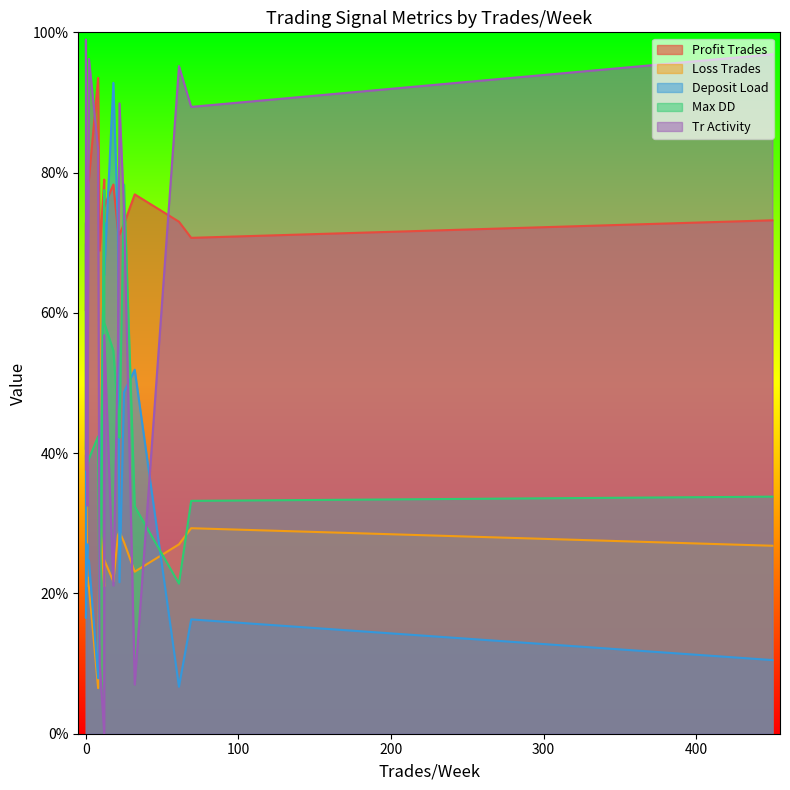

At how many categories does at least one series exceed 0?

17